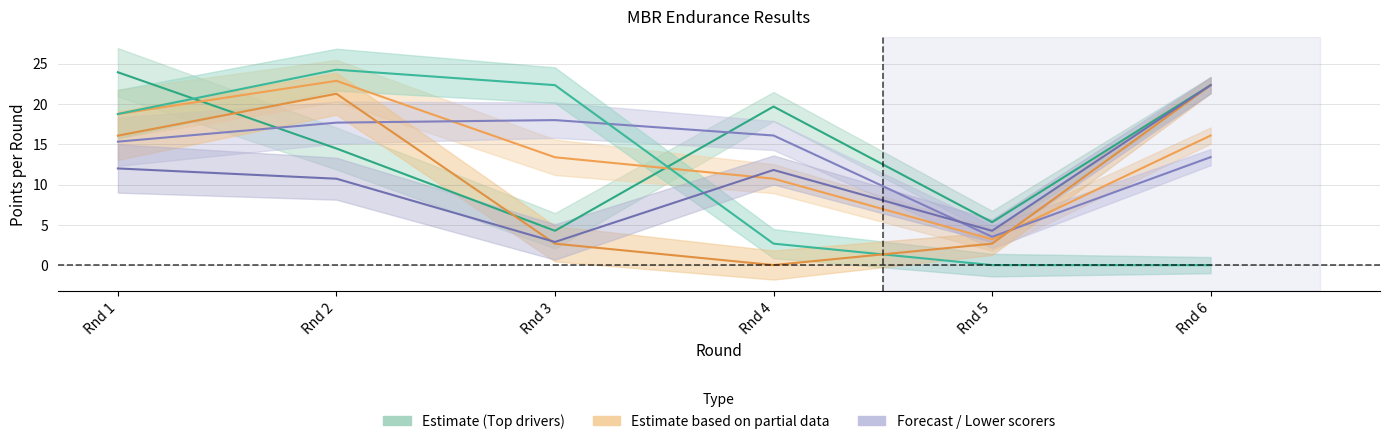

The value of Neal C at Rnd 3 is 31.1. True or false?

False